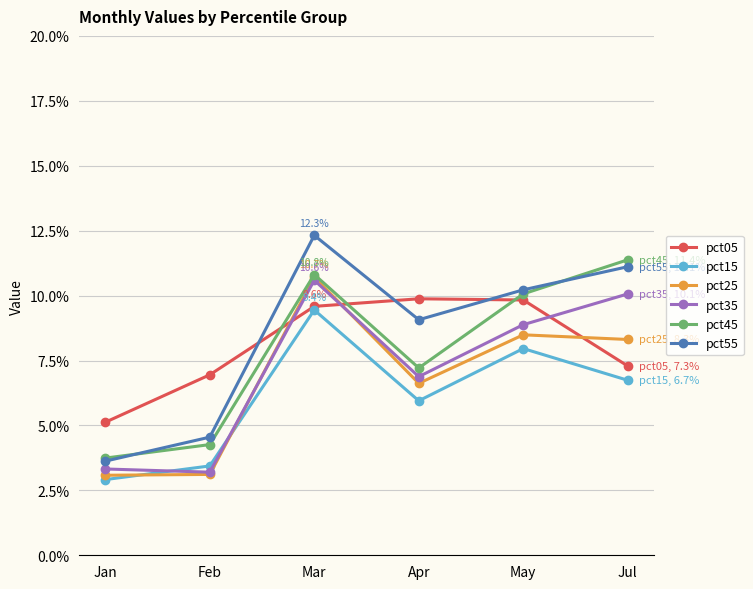

Is the value of pct55 at Apr greater than the value of pct35 at Feb?

Yes